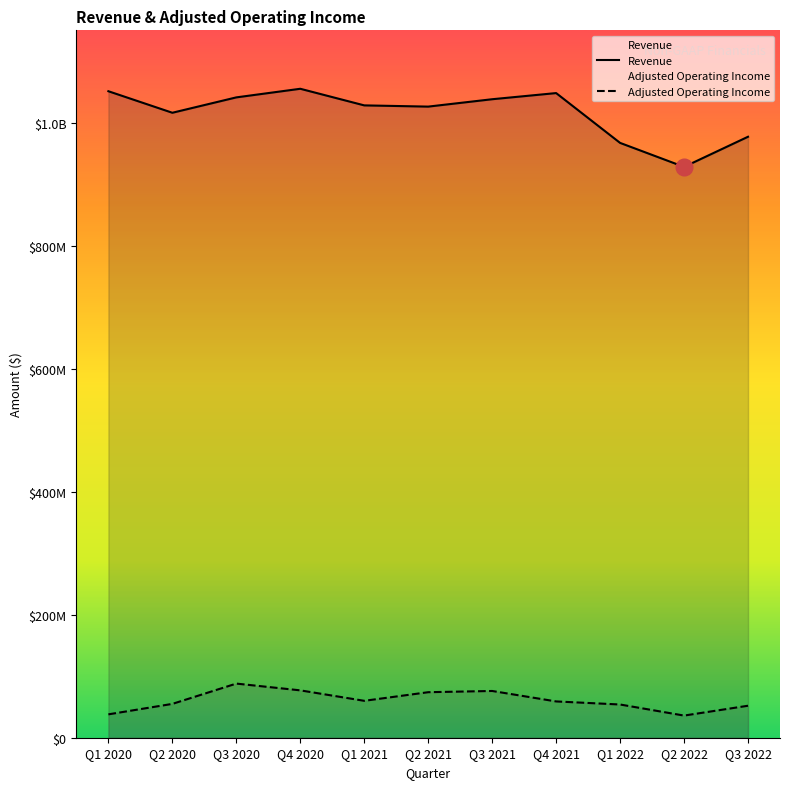

What position from the left is Q3 2021?

7